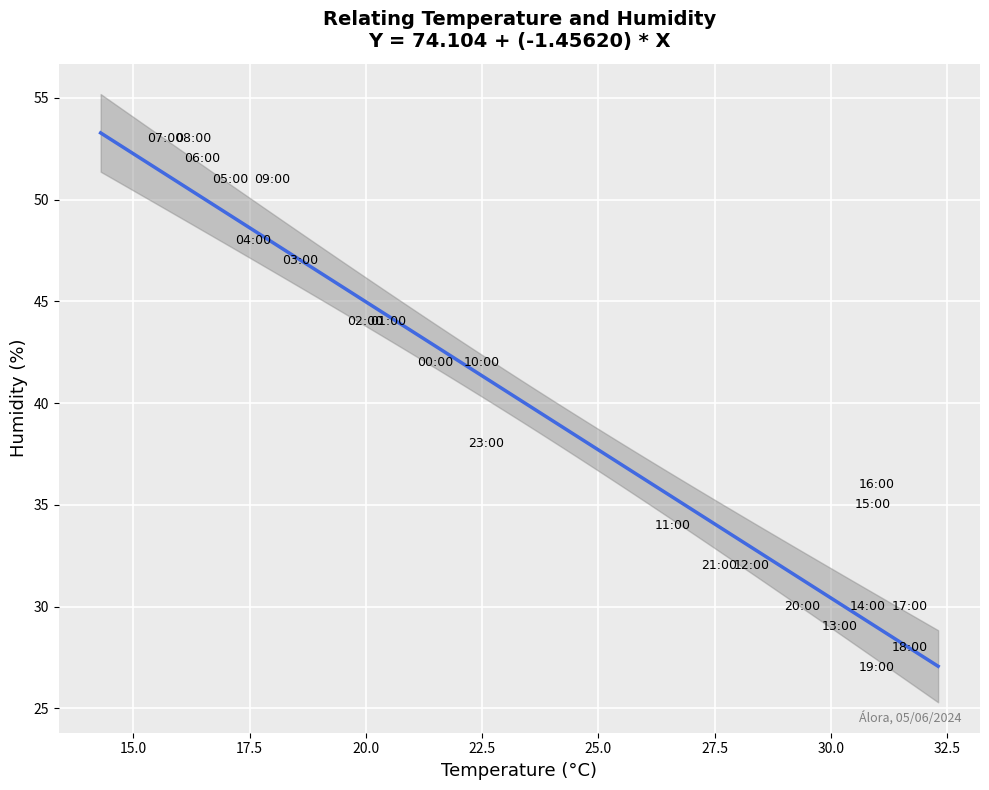

What is the range of Y values (max minus min)?

26